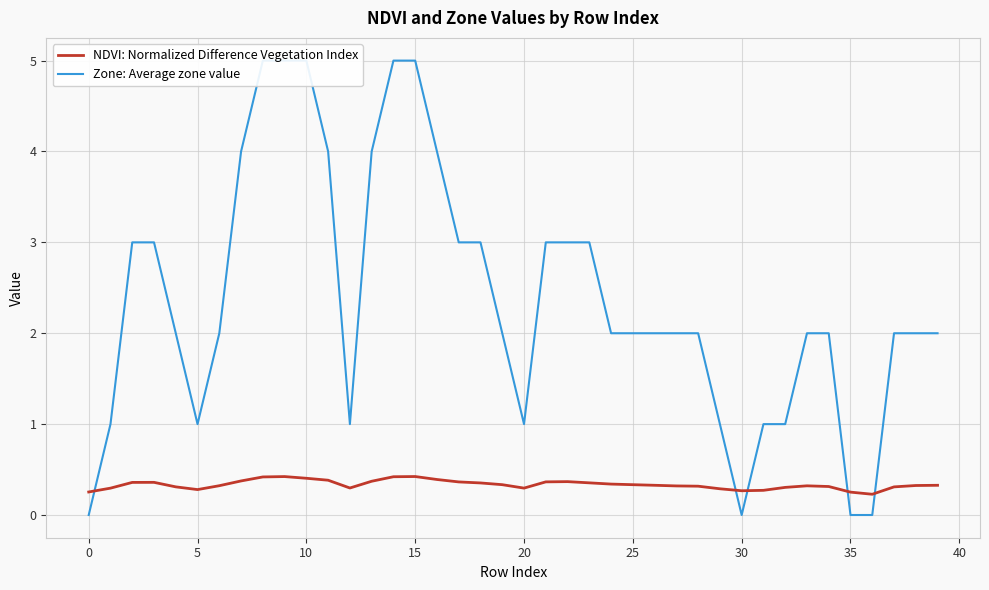

How many intersections are there between NDVI: Normalized Difference Vegetation Index and Zone: Average zone value?

5